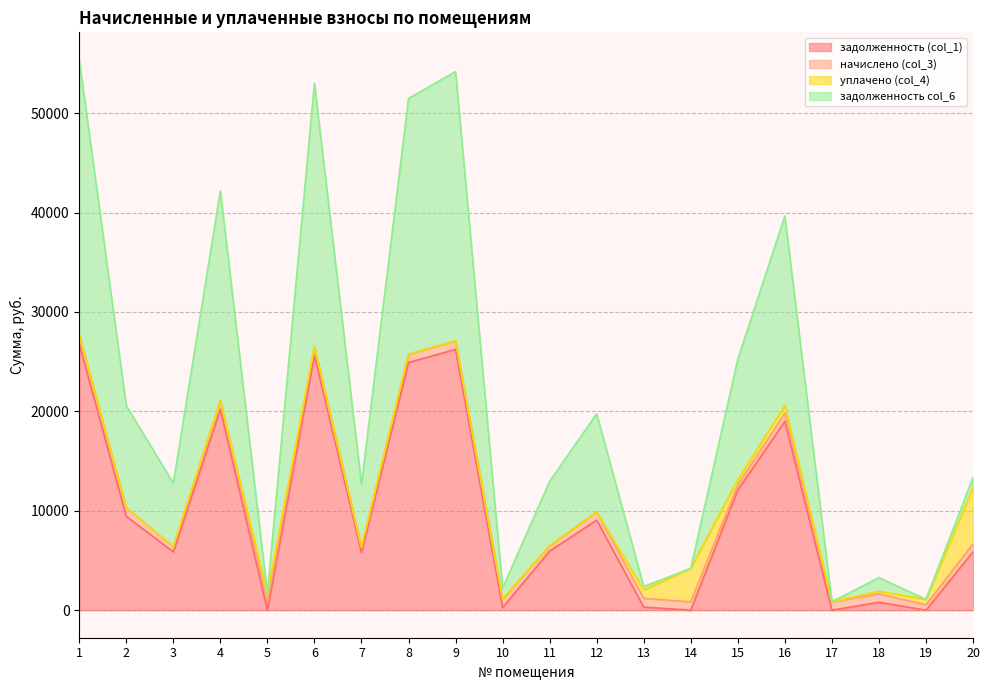

At which label does задолженность (col_1) reach its peak?

1